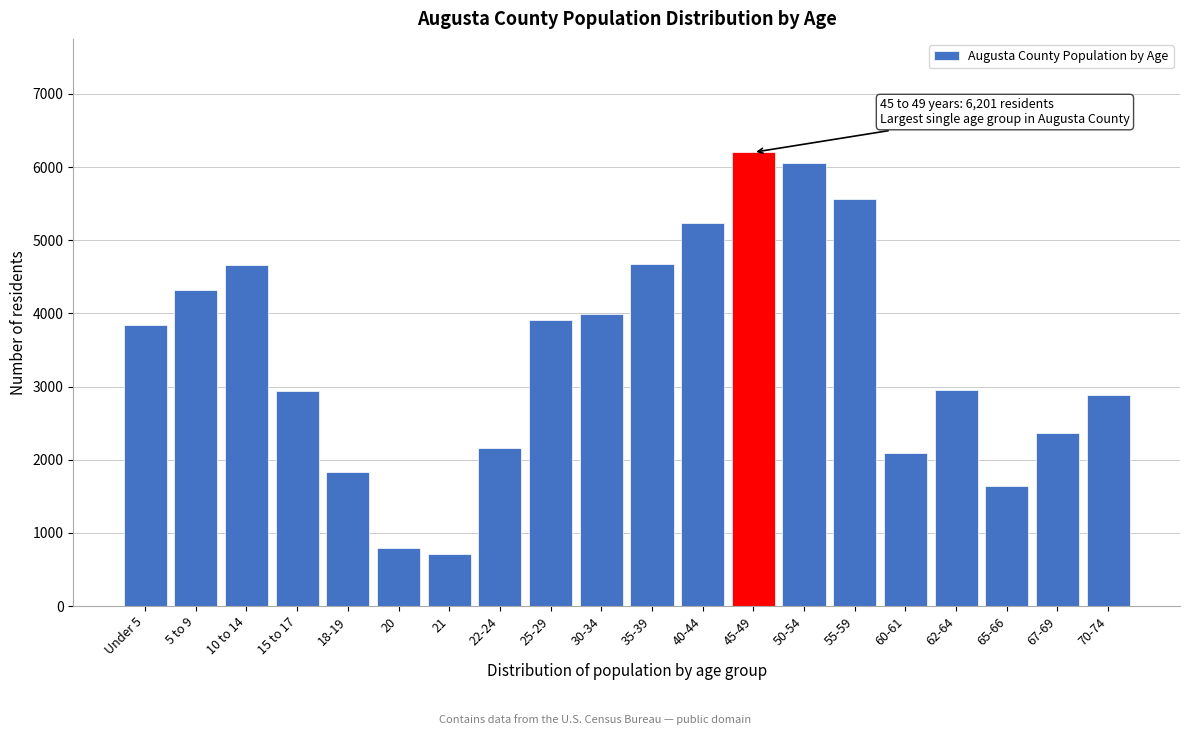

The value at 15 to 17 is 4410. True or false?

False